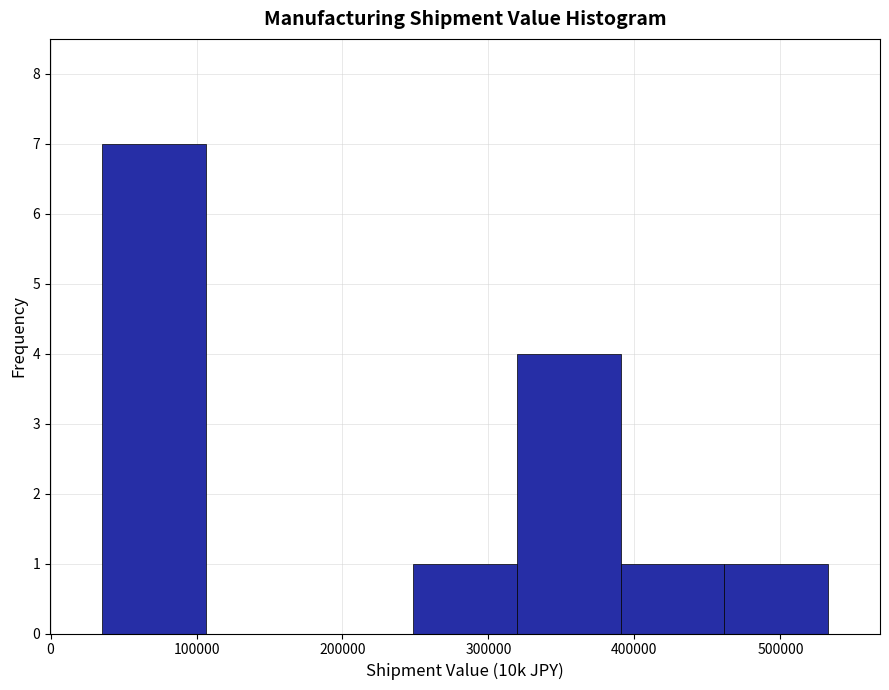

Reading left to right, transcribe this chart: for each bar, give the range it covers on the x-axis and its height. Neither the bar edges nor the heights are printed on the chart, so give them approximately, as read against the axes.

40000 to 110000: 7
110000 to 180000: 0
180000 to 250000: 0
250000 to 320000: 1
320000 to 390000: 4
390000 to 460000: 1
460000 to 530000: 1